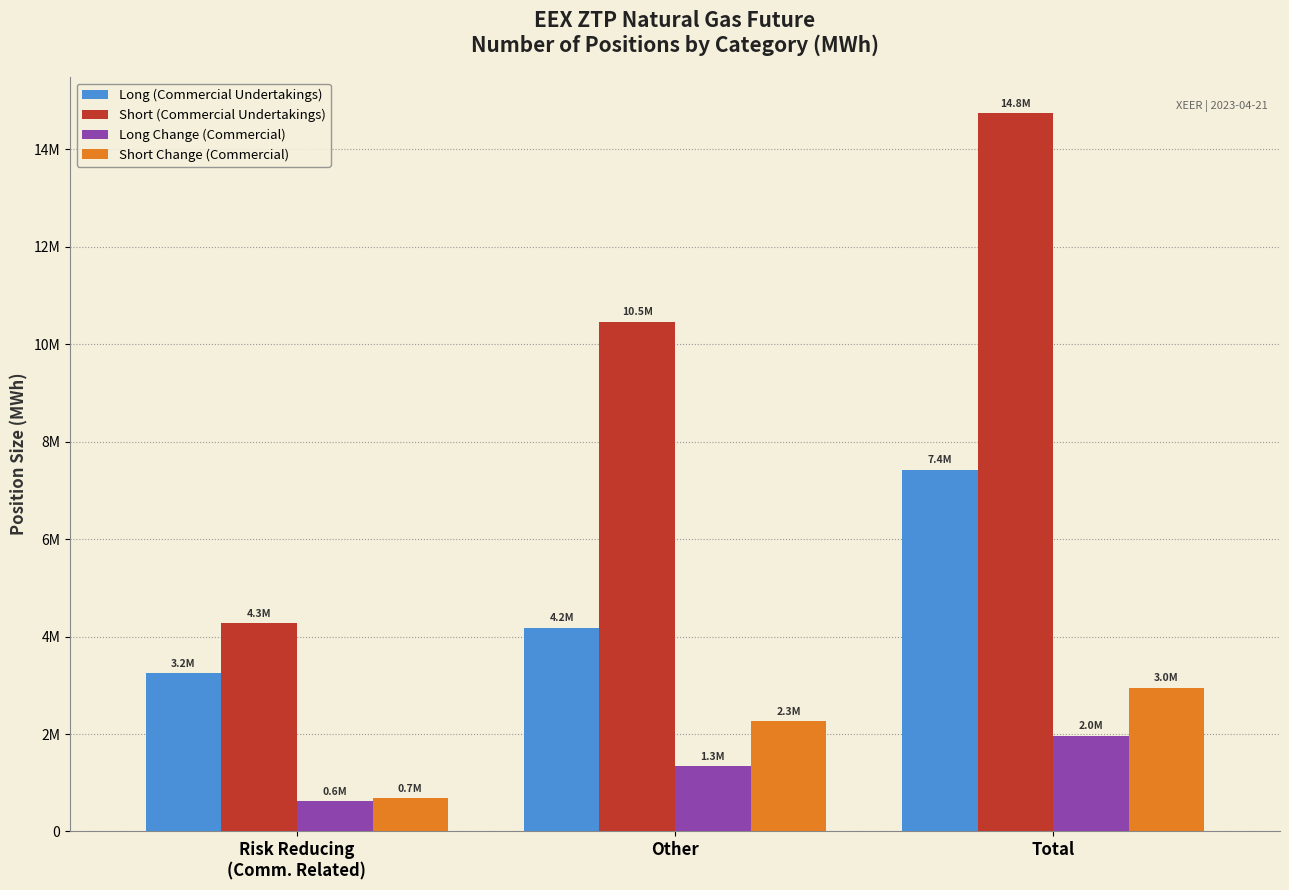

What is the difference between the Short Change (Commercial) values at Other and Total?

692185